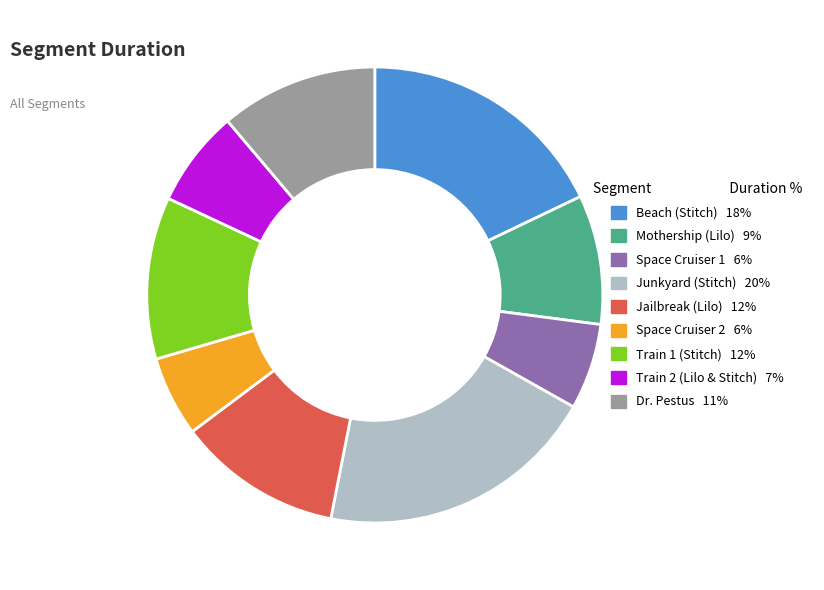

Which slice is the largest?

Junkyard (Stitch)